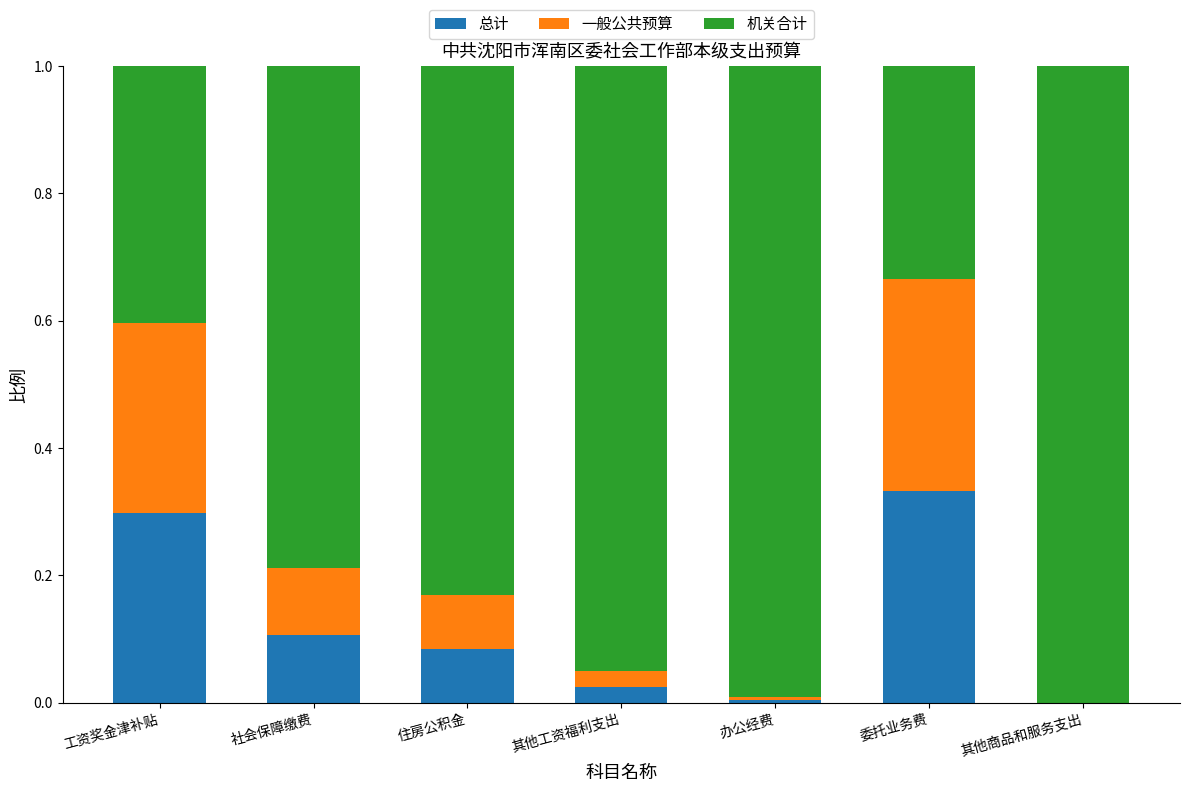

How many categories are shown in the chart?

7